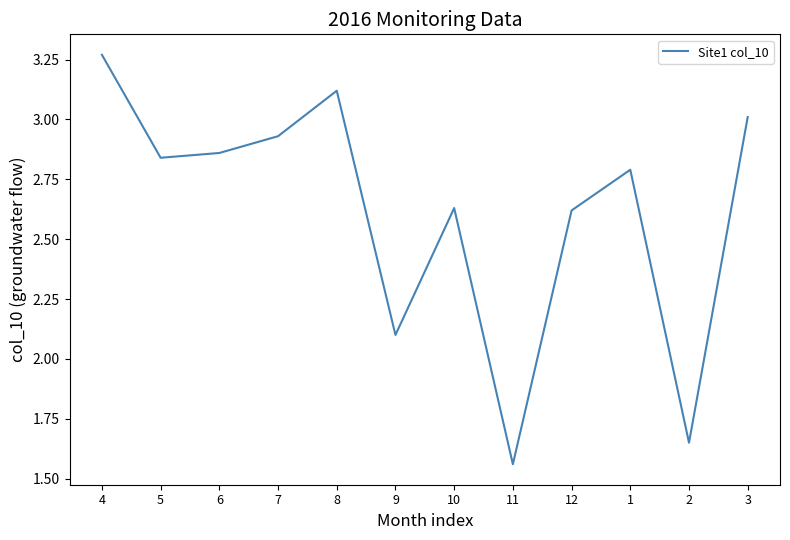

What is the ratio of the value at 7 to the value at 5?

1.0